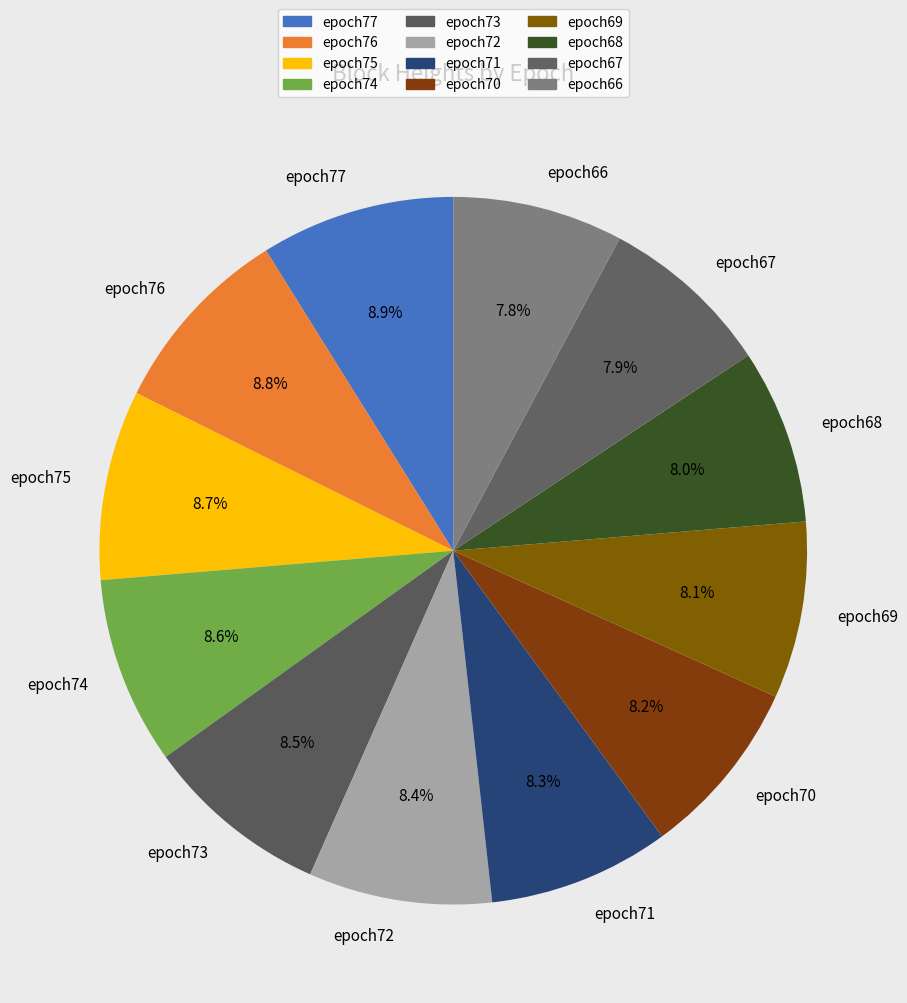

Count the number of slices in the pie.

12